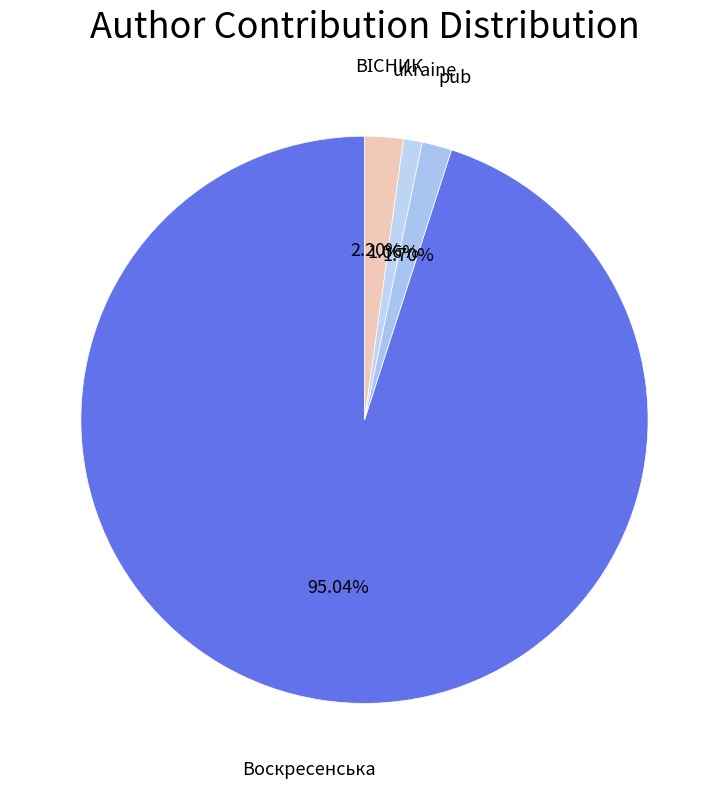

How much of the chart is everything except Воскресенська?

5.0%